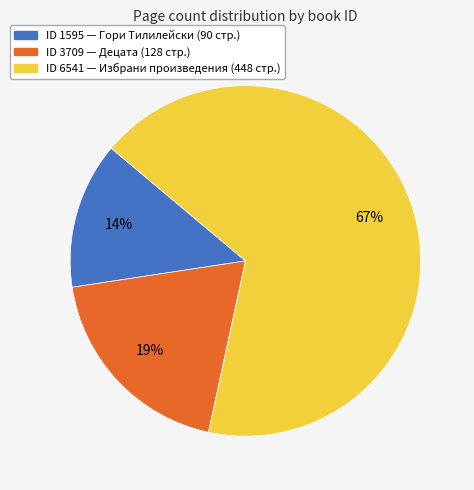

Does any single category account for the majority?

Yes